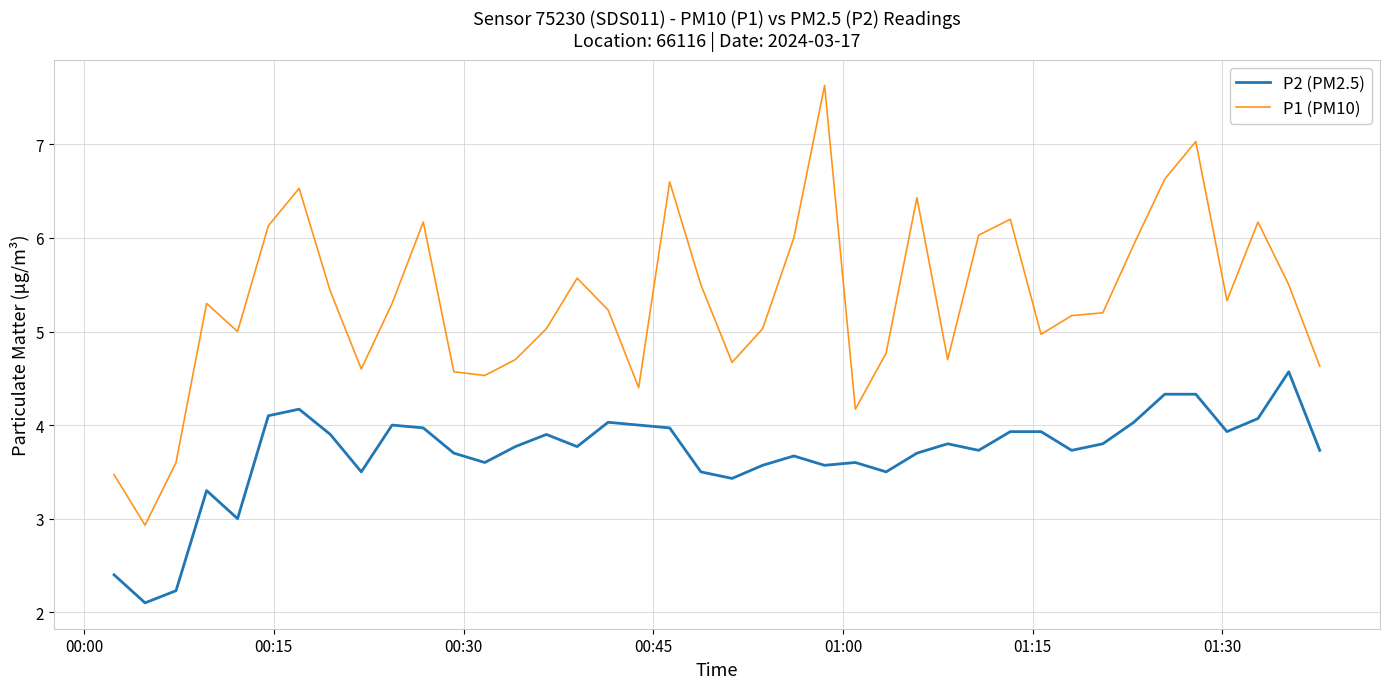

True or false: P2 (PM2.5) and P1 (PM10) intersect in this chart.

False